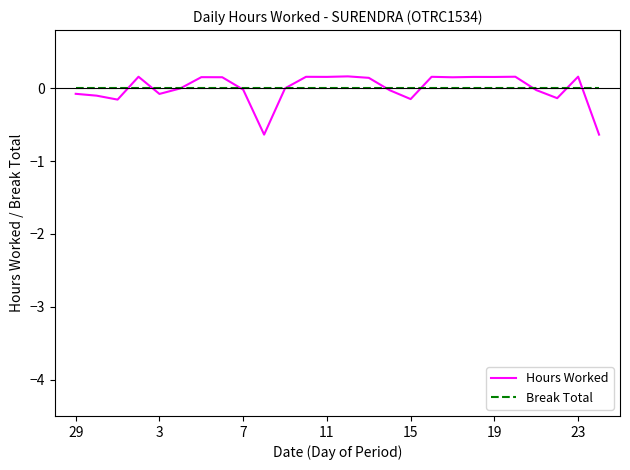

Which series ends up on top after the final intersection of Break Total and Hours Worked?

Break Total